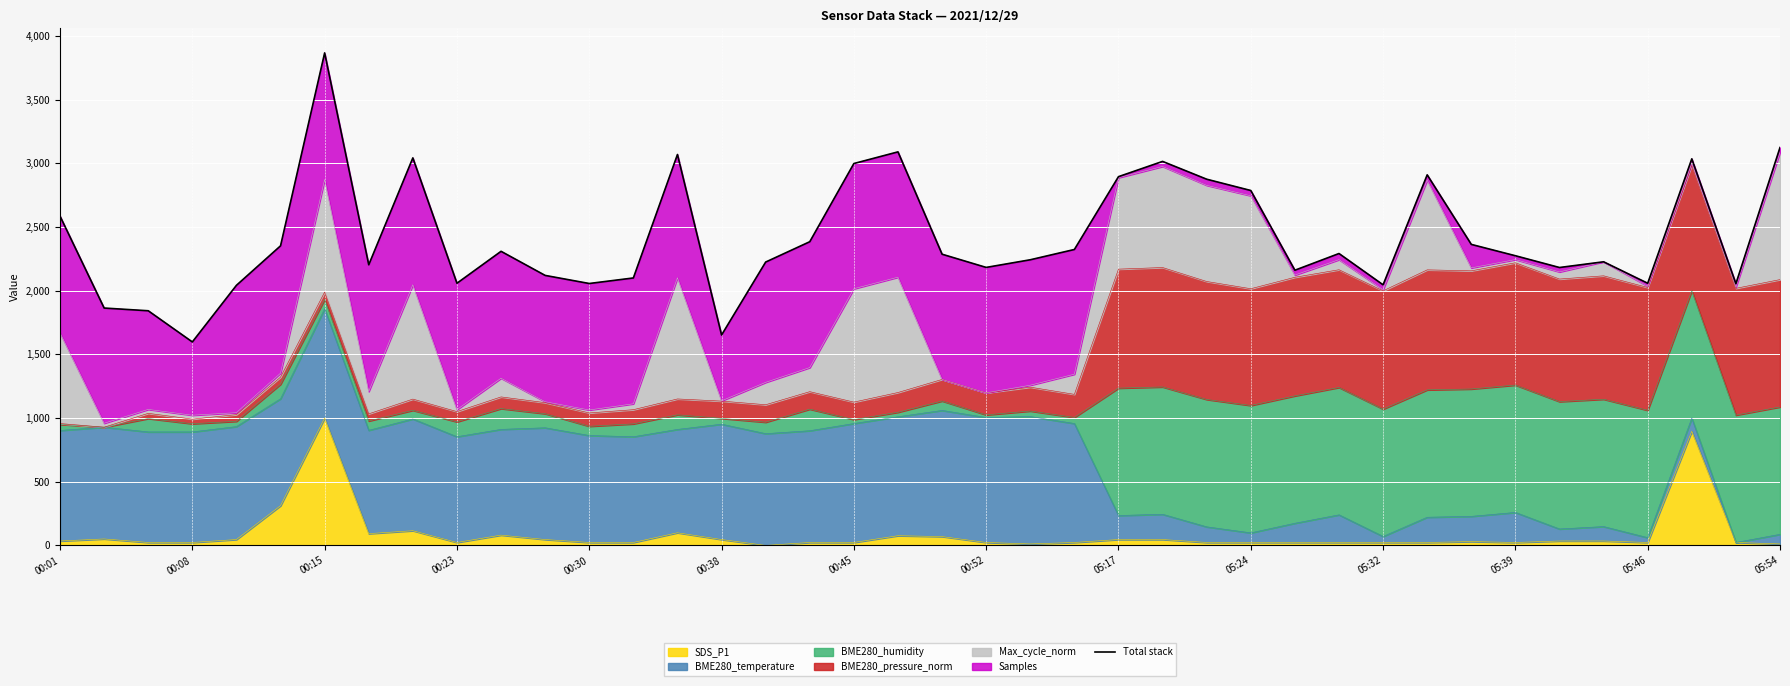

What is the average value?

2419.8